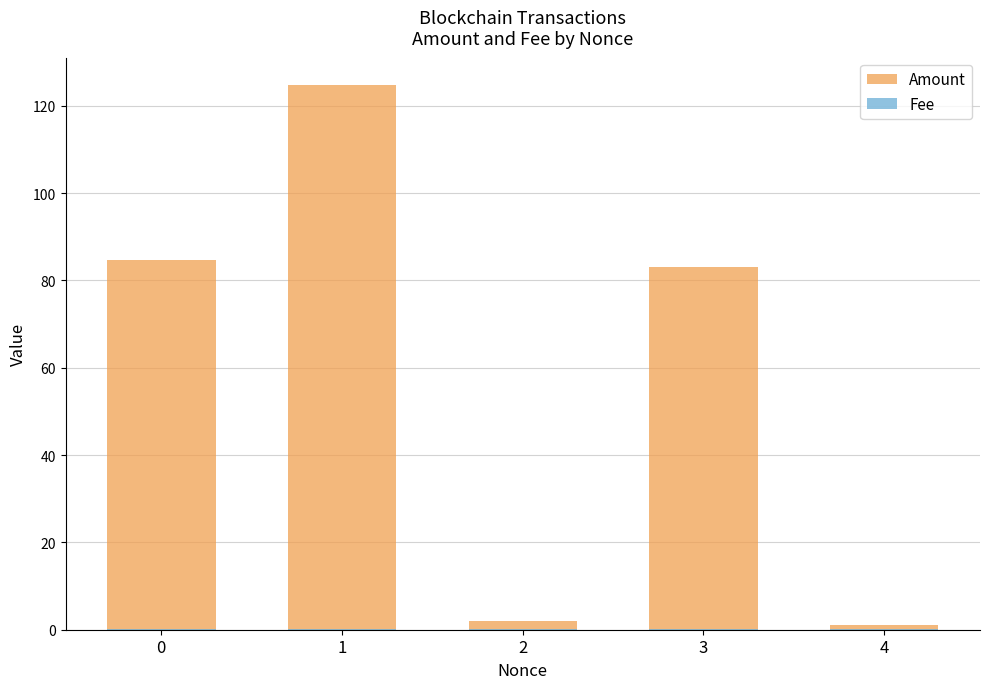

Which series has the largest total across all categories?

Amount